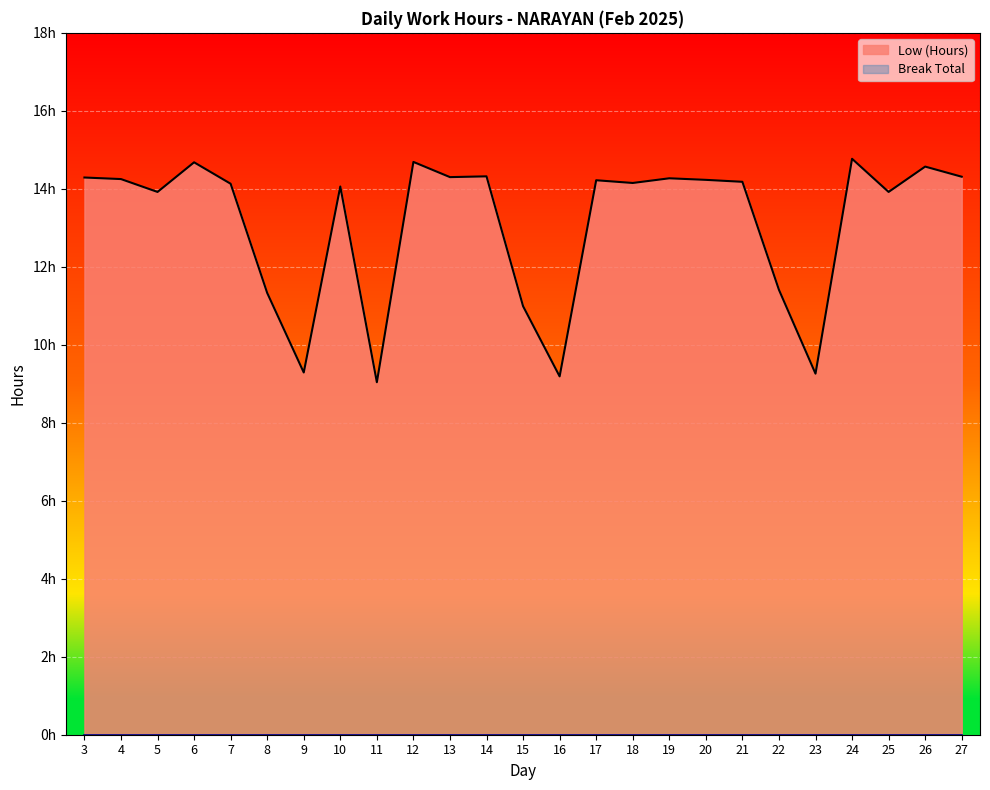

List the labels in order of value, smallest first.

11, 16, 23, 9, 15, 8, 22, 5, 25, 10, 7, 18, 21, 17, 20, 4, 19, 3, 13, 27, 14, 26, 6, 12, 24